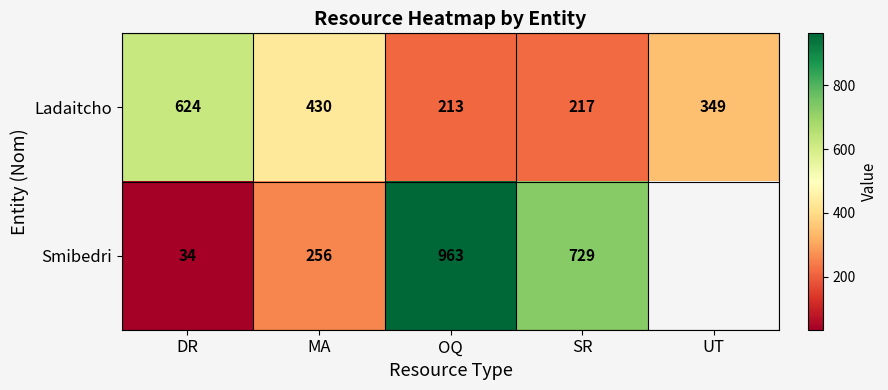

Where does the Ladaitcho series first go above 349?

DR